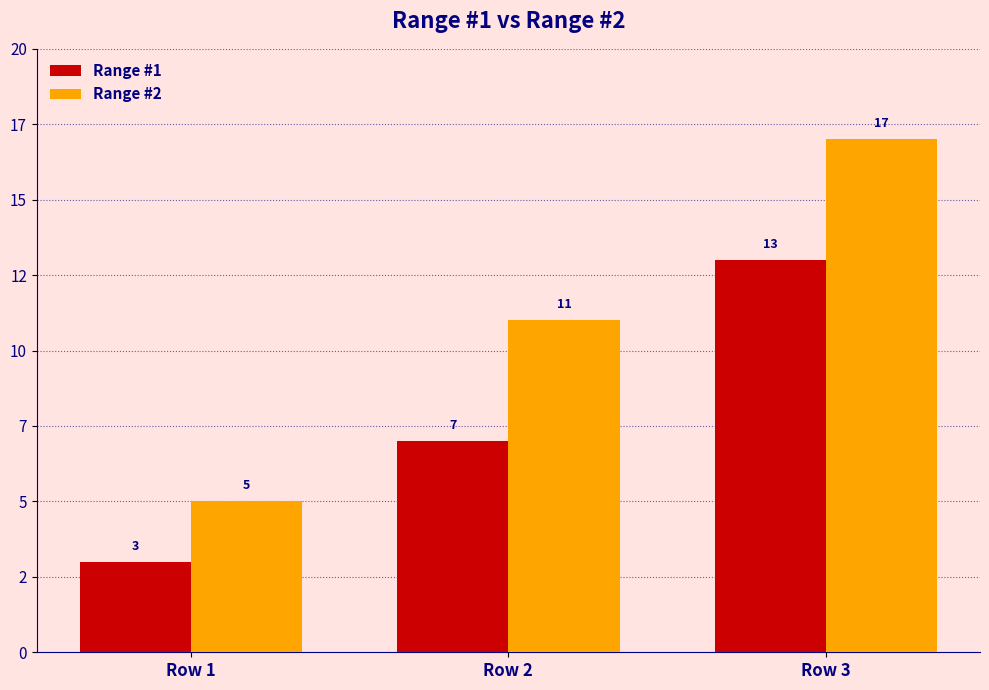

At which category does the chart reach its minimum across all series?

Row 1